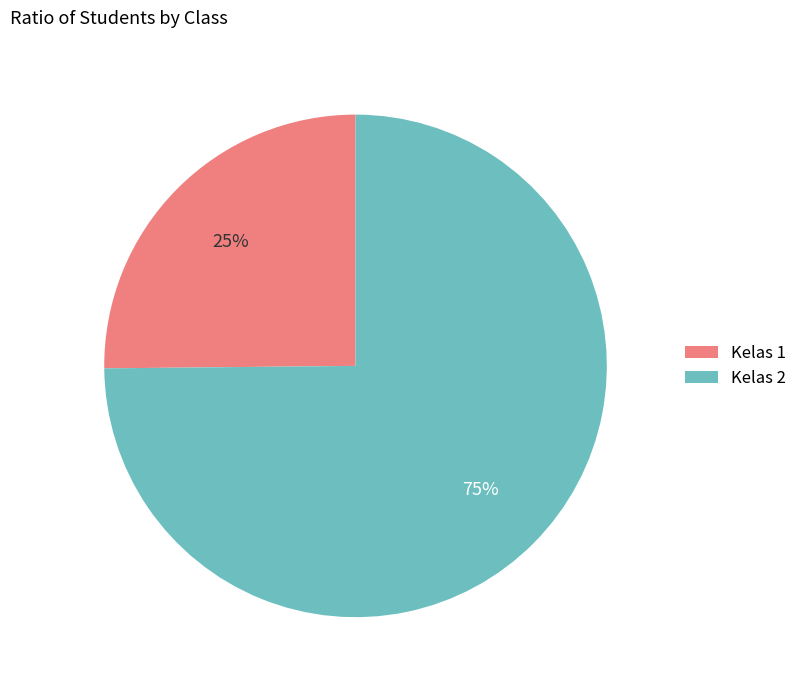

To the nearest percent, what is the average slice percentage?

50%